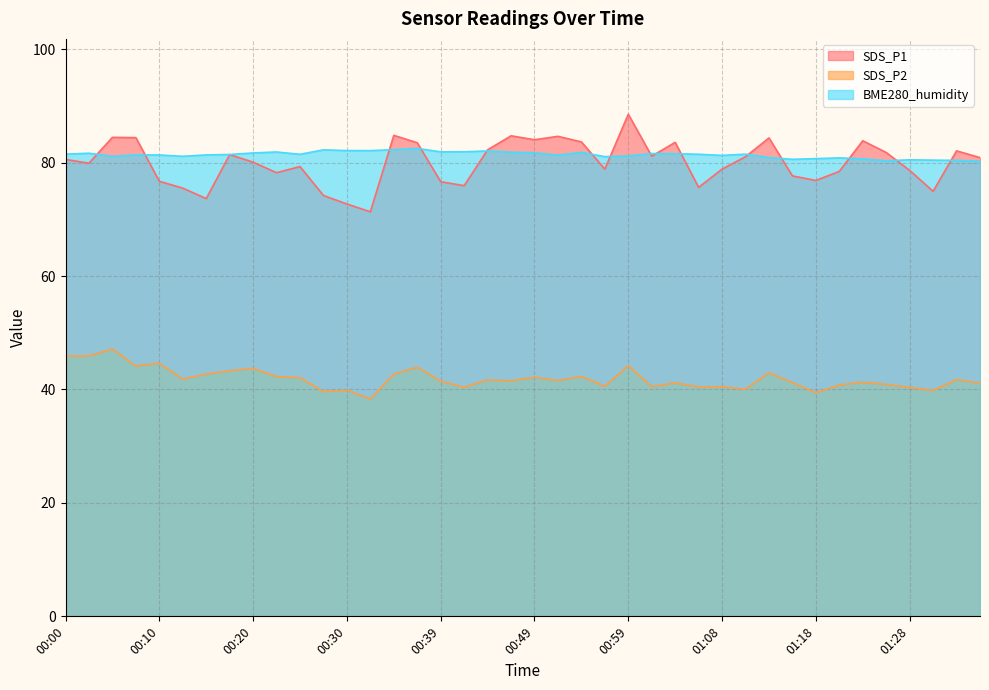

True or false: SDS_P2 has a value of 68.0 at 01:28.

False